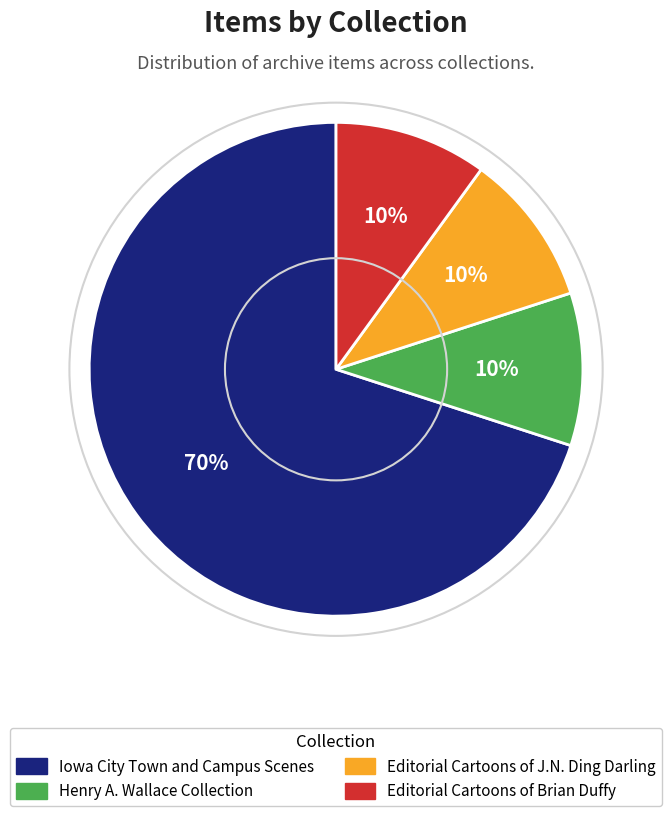

Which slice is the largest?

Iowa City Town and Campus Scenes